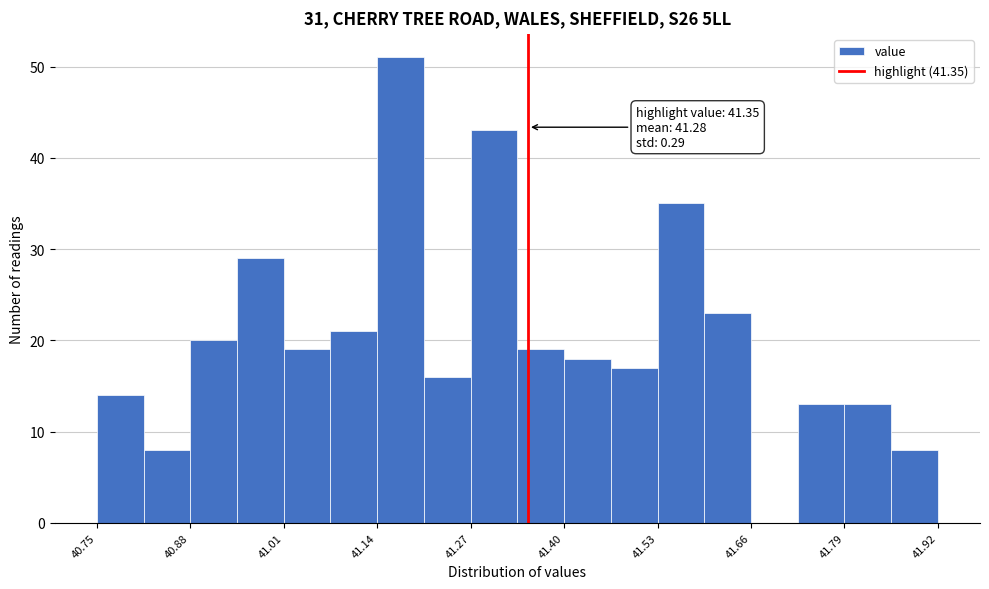

Around what value on the x-axis is the tallest bar? Give the approximate position of its centre, as read against the axis.

41.18